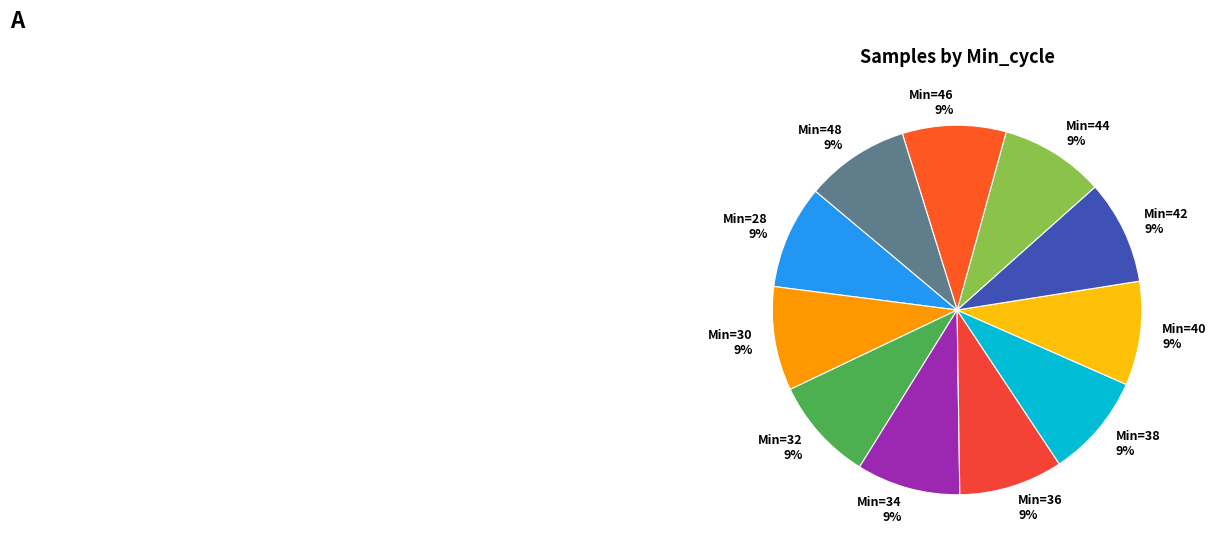

Do Min=44 9% and Min=38 9% together represent more than half of the pie?

No